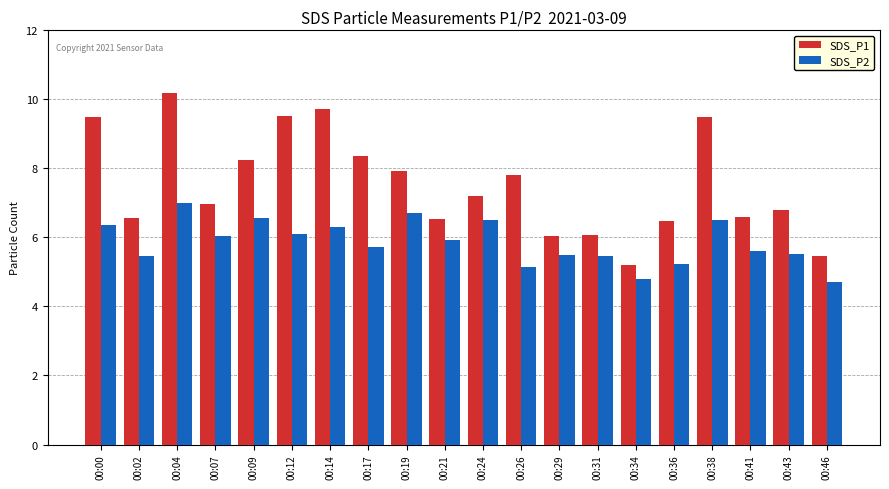

How many data points in SDS_P2 are above 5?

18